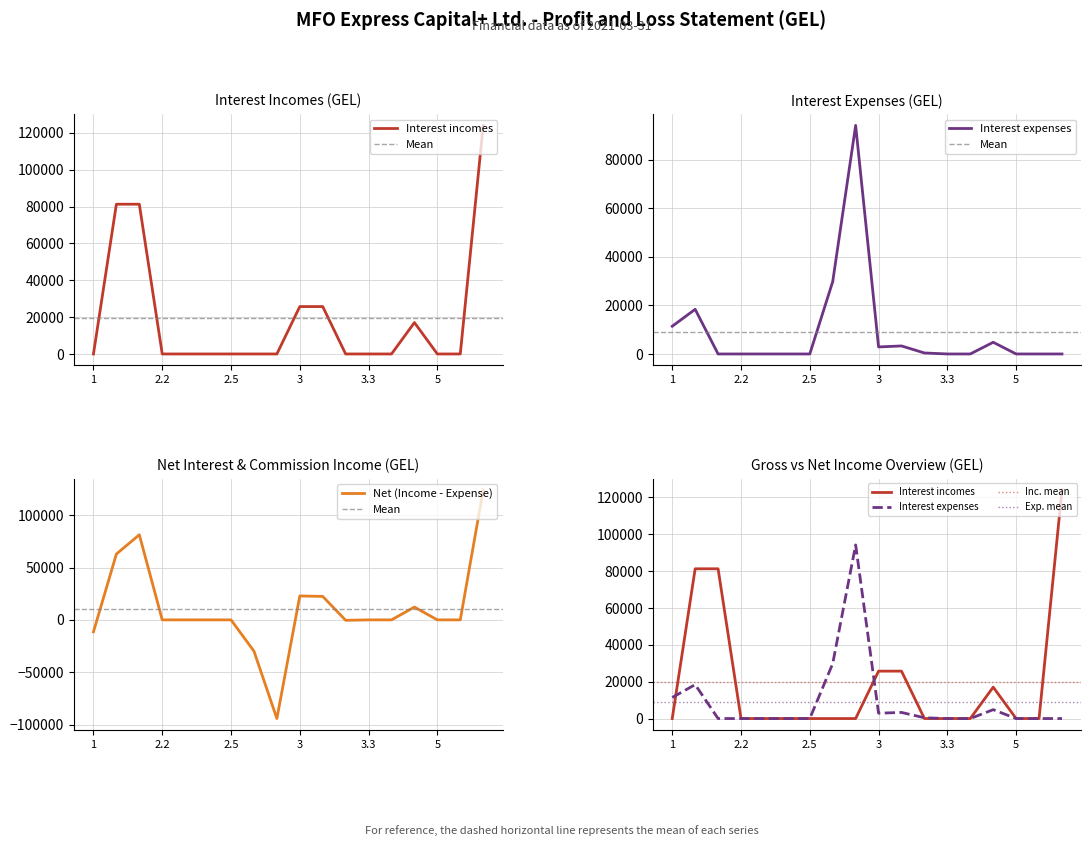

In Interest expenses, how many points are lower than both neighbors (excluding endpoints)?

1